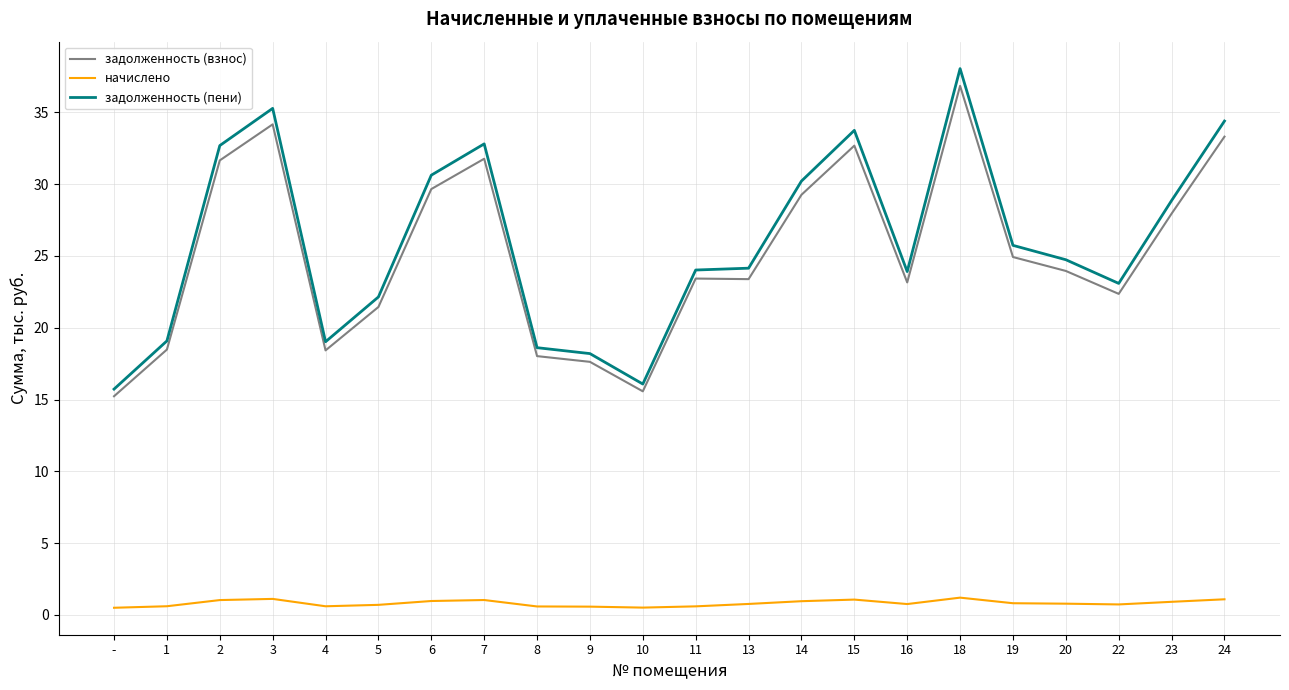

What is the maximum value for задолженность (взнос)?

36.8